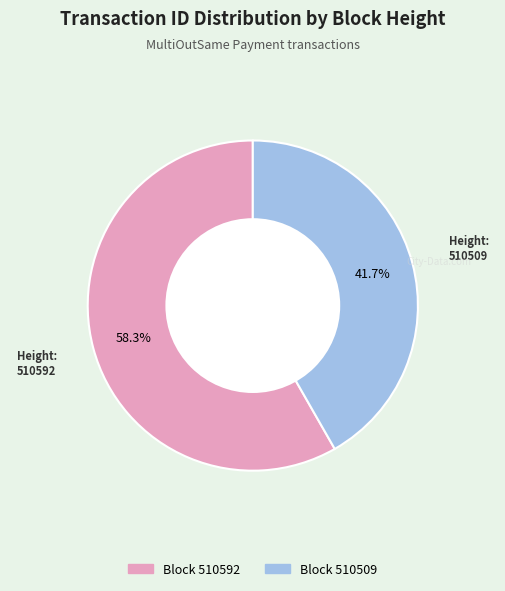

Does any single category account for the majority?

Yes